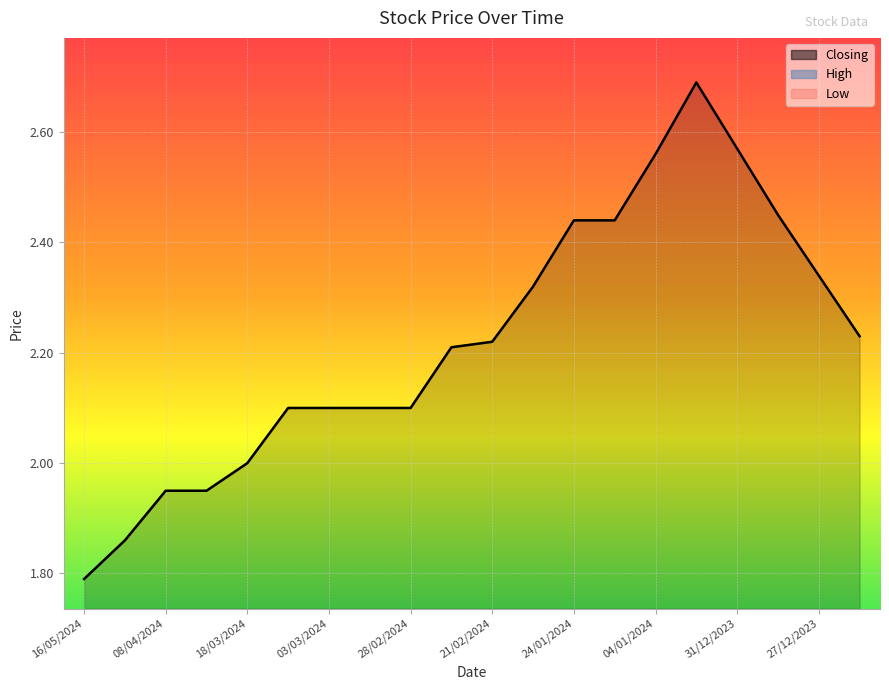

What are all the series names shown in the legend?

Closing, High, Low